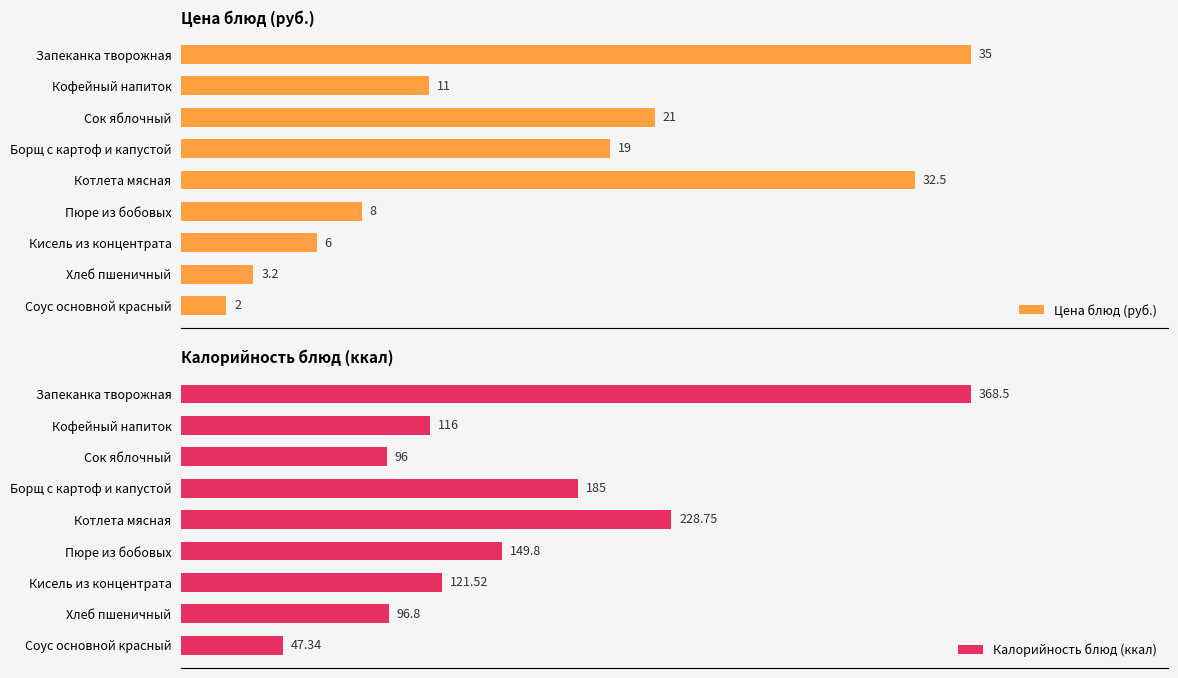

List the labels in order of Цена блюд (руб.) value, largest first.

Запеканка творожная, Котлета мясная, Сок яблочный, Борщ с картоф и капустой, Кофейный напиток, Пюре из бобовых, Кисель из концентрата, Хлеб пшеничный, Соус основной красный